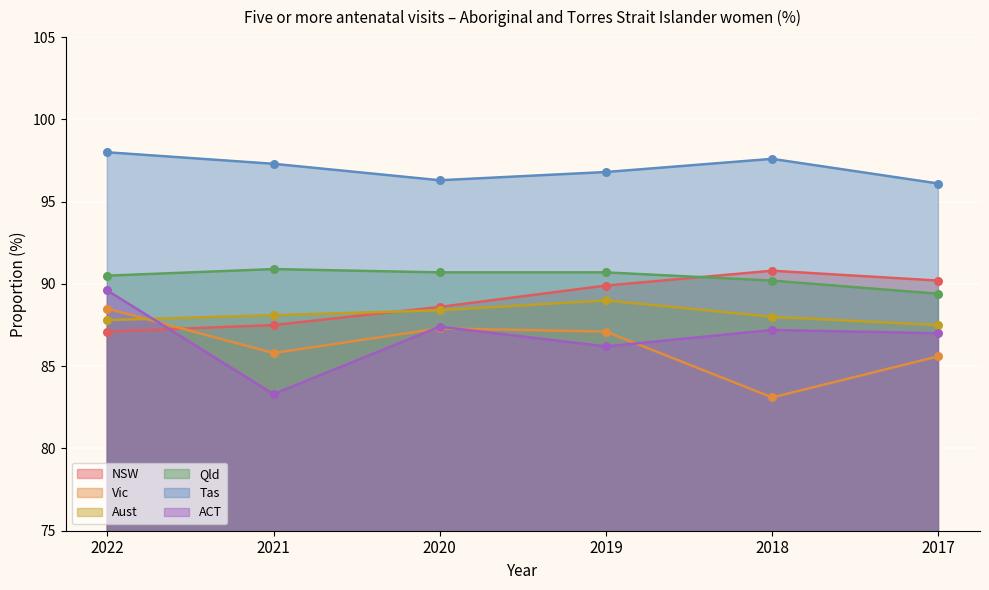

What are all the series names shown in the legend?

NSW, Vic, Aust, Qld, Tas, ACT